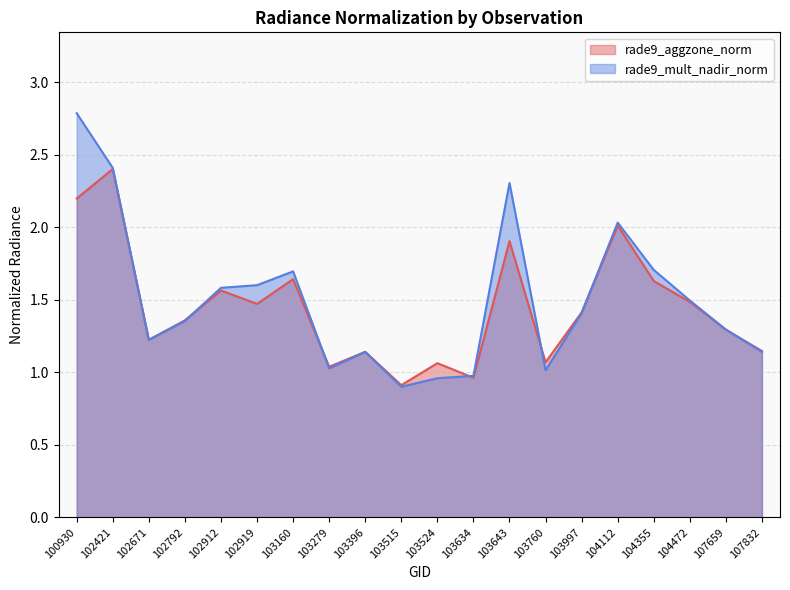

Is it true that rade9_mult_nadir_norm equals 1.0 at 103634?

True